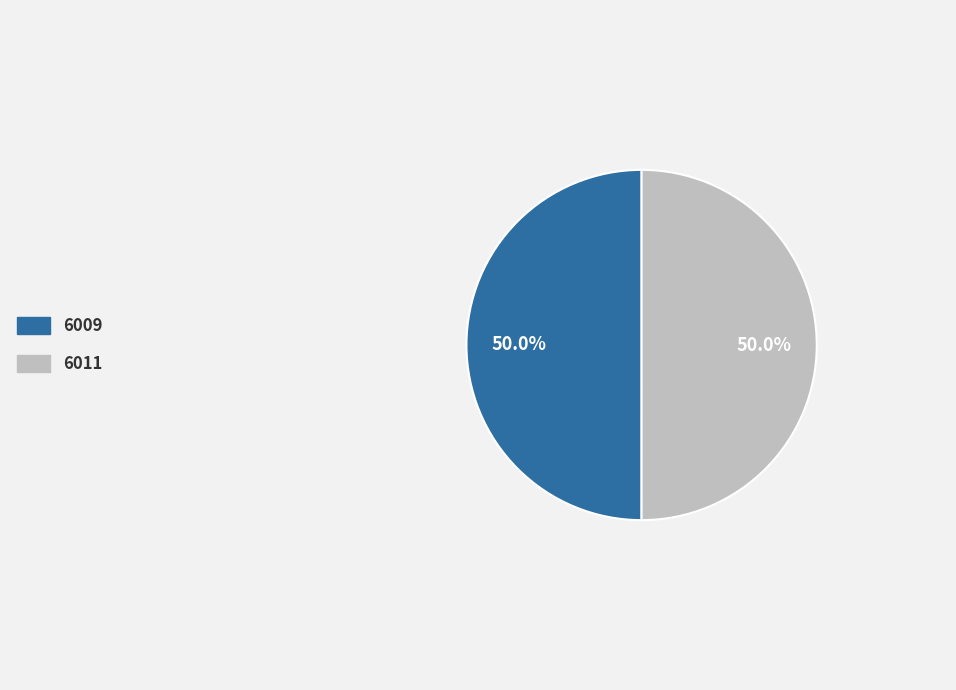

True or false: 6011 accounts for 50% of the total.

True